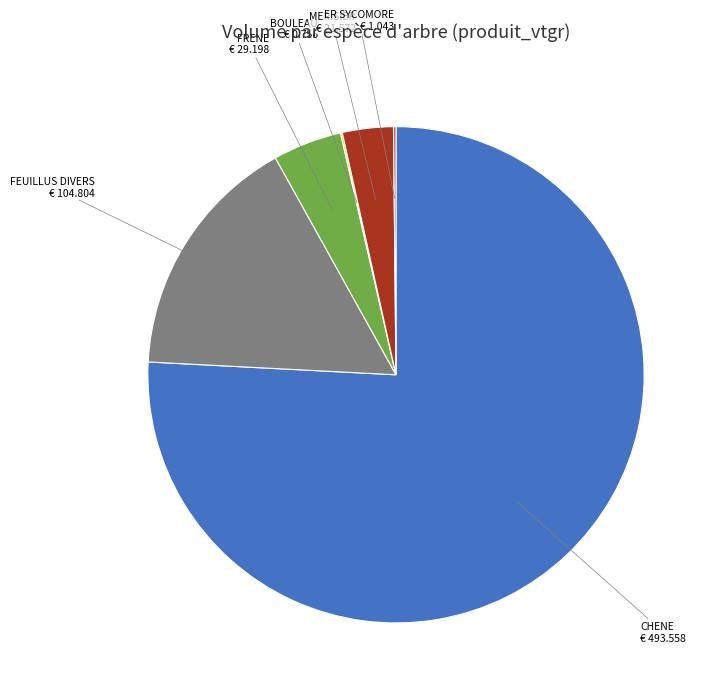

Does any single category account for the majority?

Yes